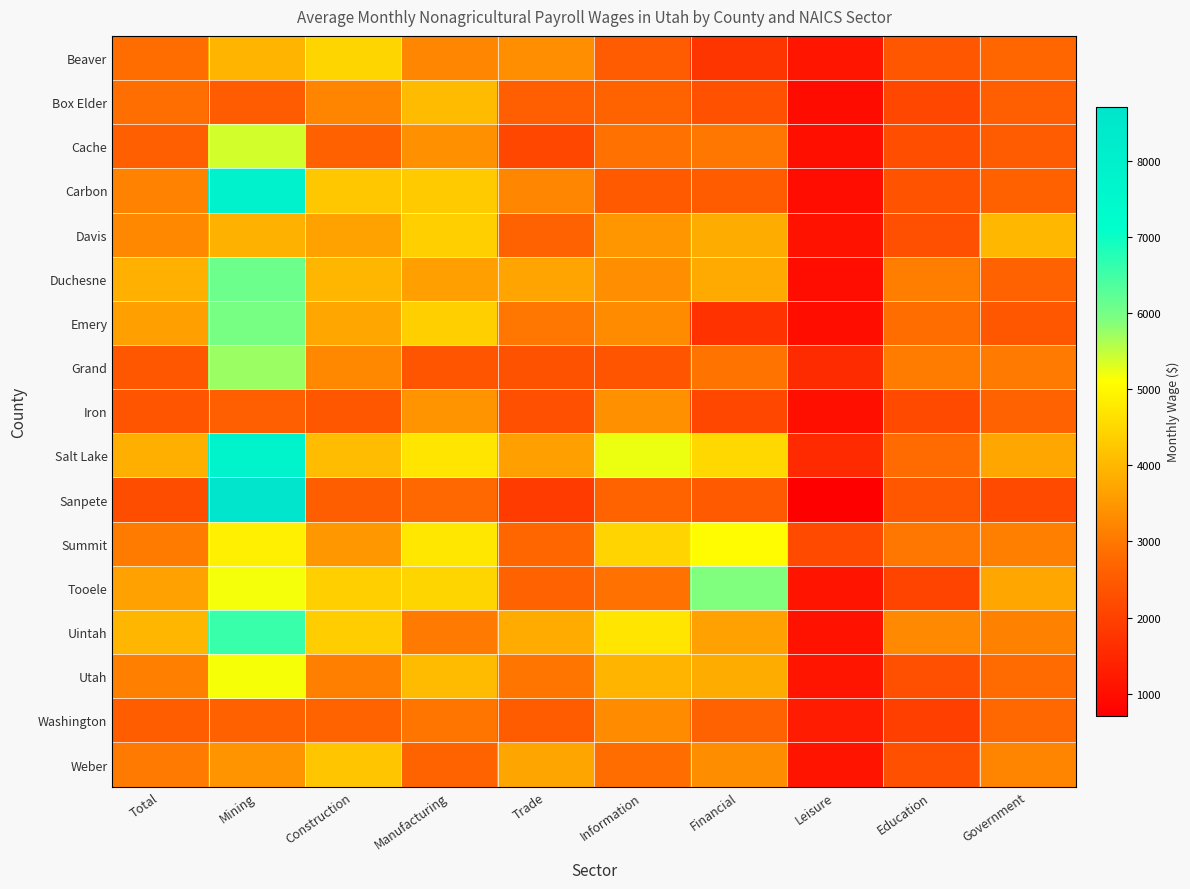

Which has a higher value, Total or Financial?

Total